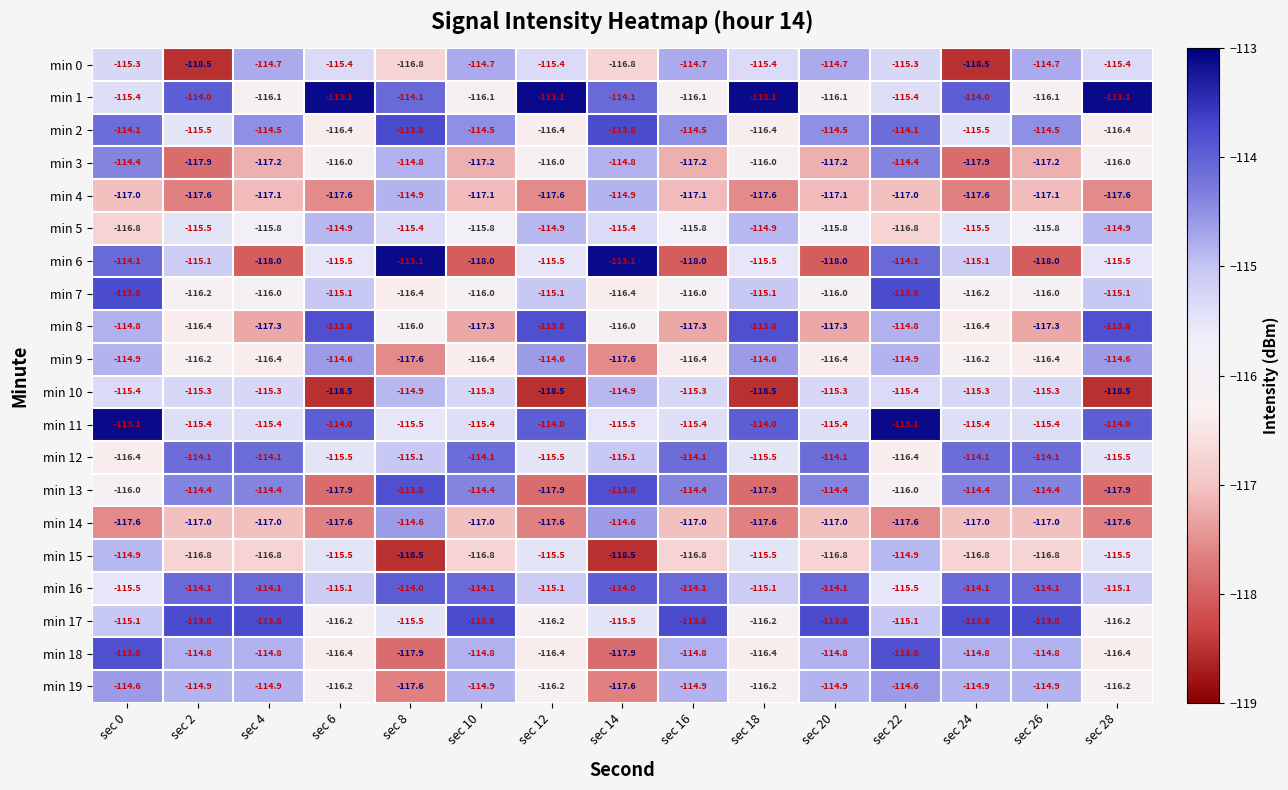

What is the maximum value shown in the chart?

-113.1